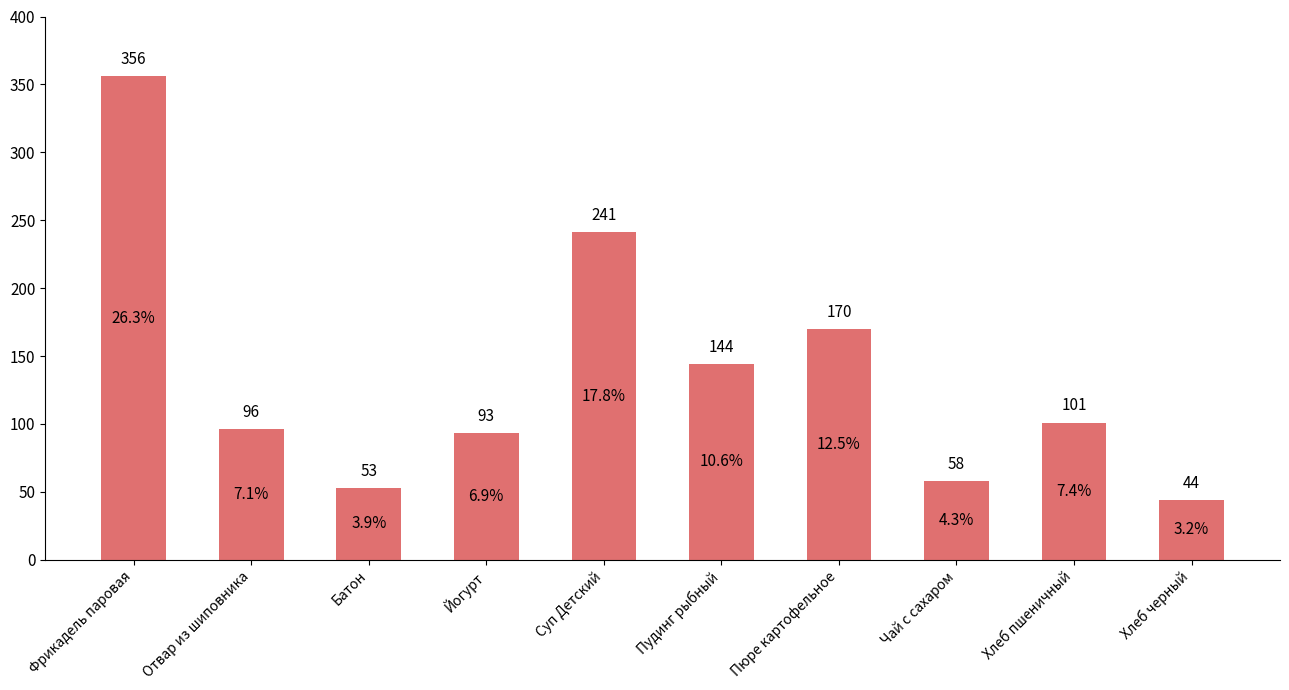

How many bars are there in total?

10